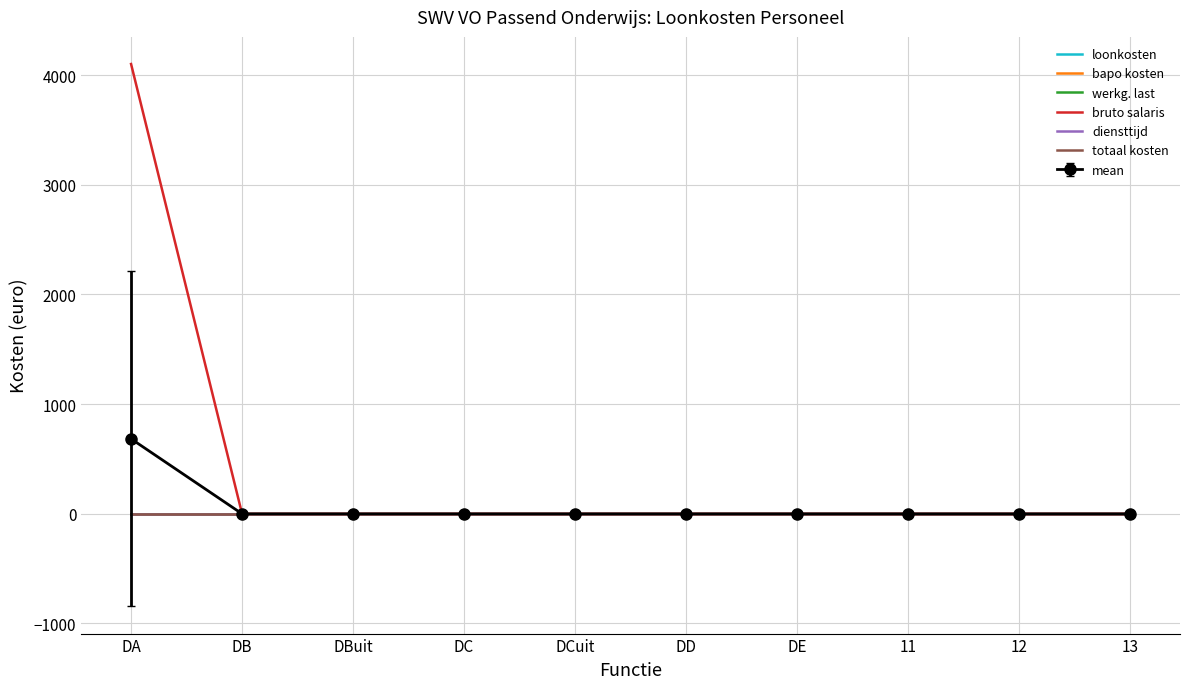

The value of bruto salaris at DA is 4100.8. True or false?

True